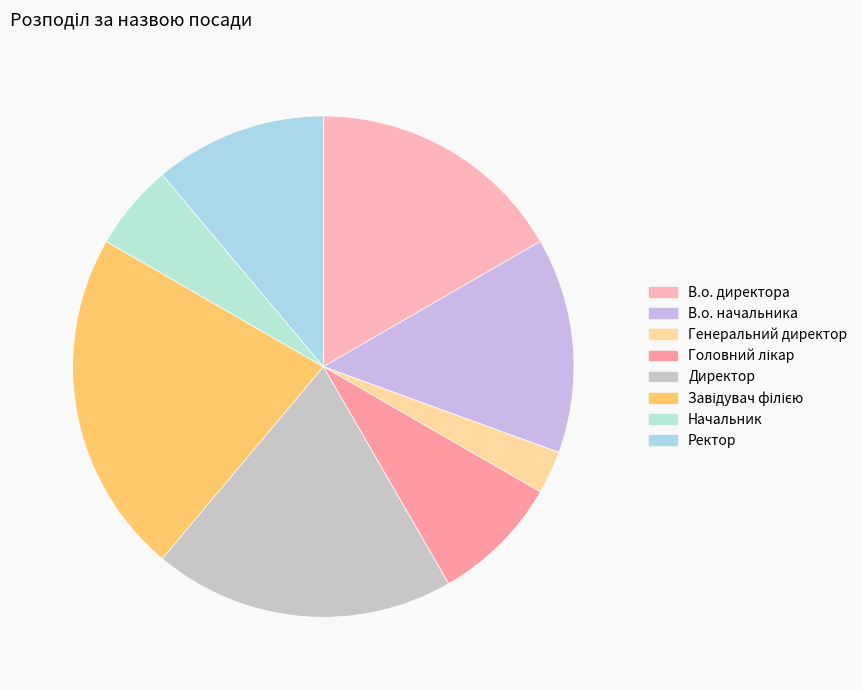

How many slices are in this pie chart?

8